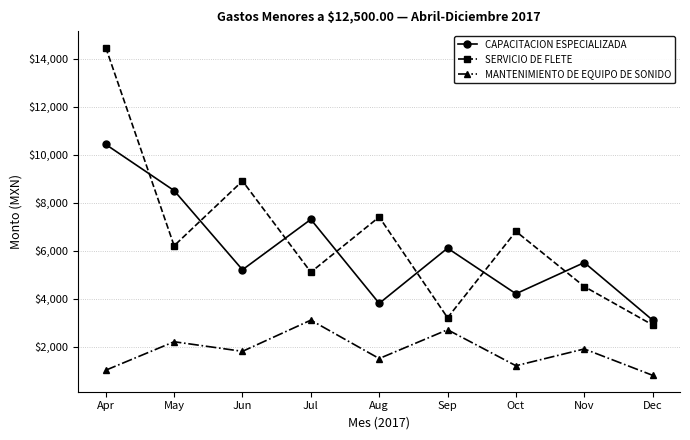

How many data points does each series have?

9